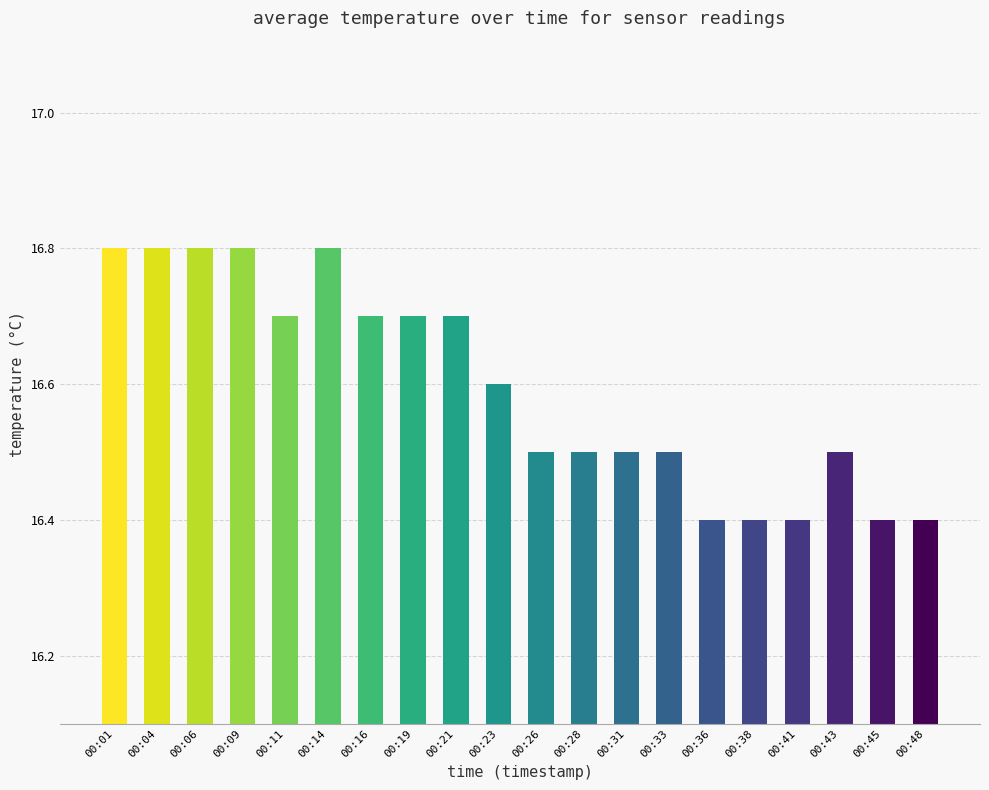

What is the greatest value displayed?

16.8